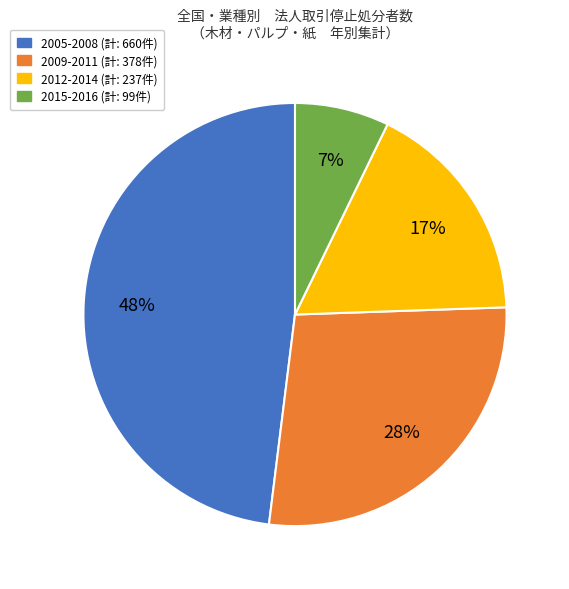

To the nearest percent, what is the average slice percentage?

25%